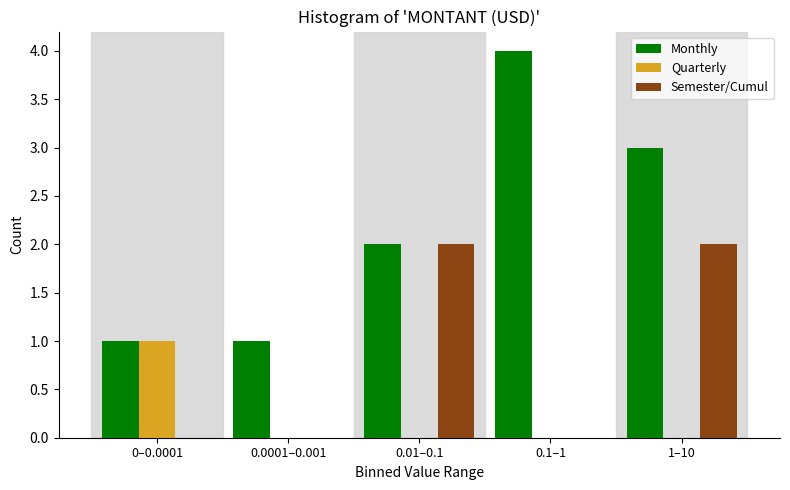

Reading left to right, transcribe all the data shown in this chart.

Monthly: 0–0.0001=1	0.0001–0.001=1	0.01–0.1=2	0.1–1=4	1–10=3
Quarterly: 0–0.0001=1	0.0001–0.001=0	0.01–0.1=0	0.1–1=0	1–10=0
Semester/Cumul: 0–0.0001=0	0.0001–0.001=0	0.01–0.1=2	0.1–1=0	1–10=2